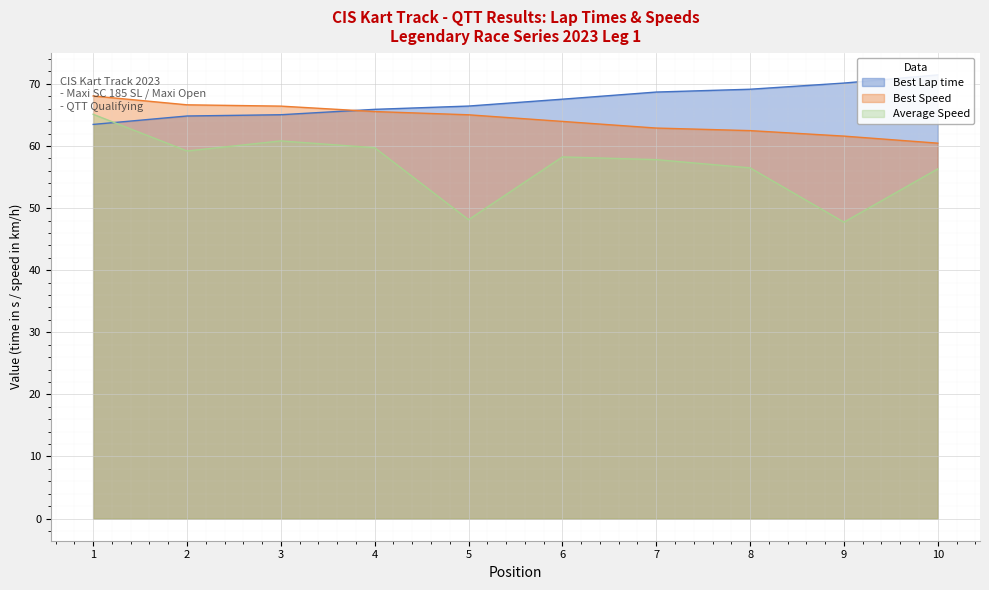

How many data points in Average Speed are above 58?

5